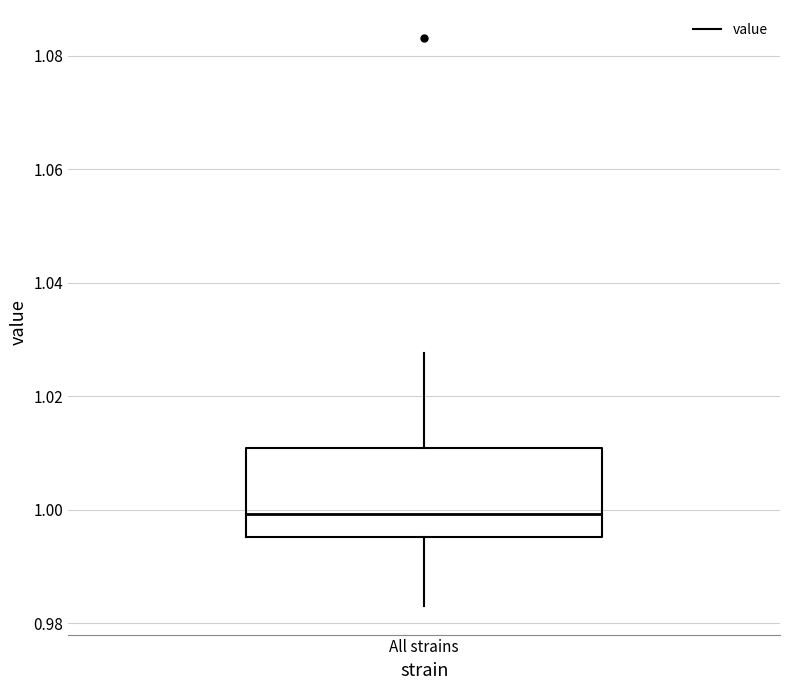

Transcribe this box plot: give where the median line is, the range the box spans, and where the two whiskers end, as read against the y-axis. The values are not printed on the chart, so give them approximately, as read against the axis.

median 1.000, box 0.996 to 1.010, whiskers 0.984 to 1.028